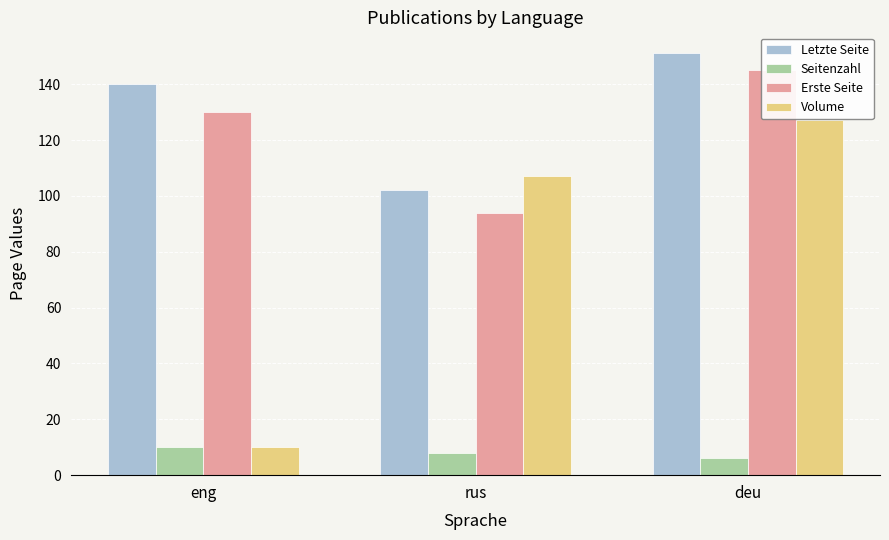

List the series in order of their peak value, highest first.

Letzte Seite, Erste Seite, Volume, Seitenzahl